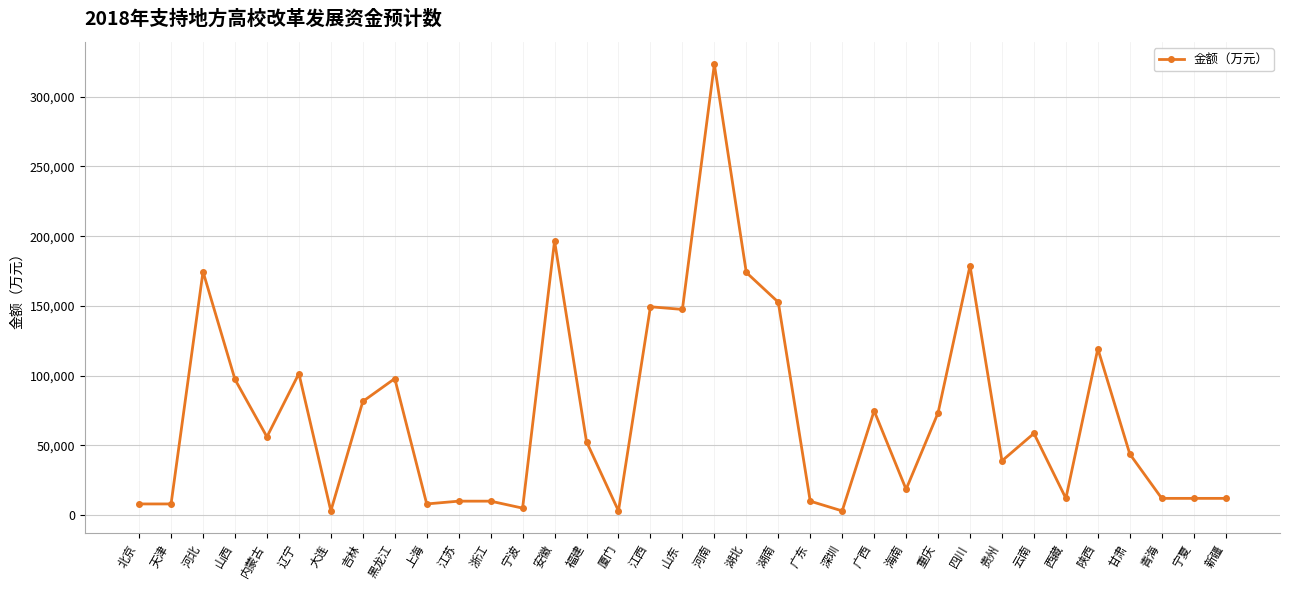

What is the smallest value displayed?

3000